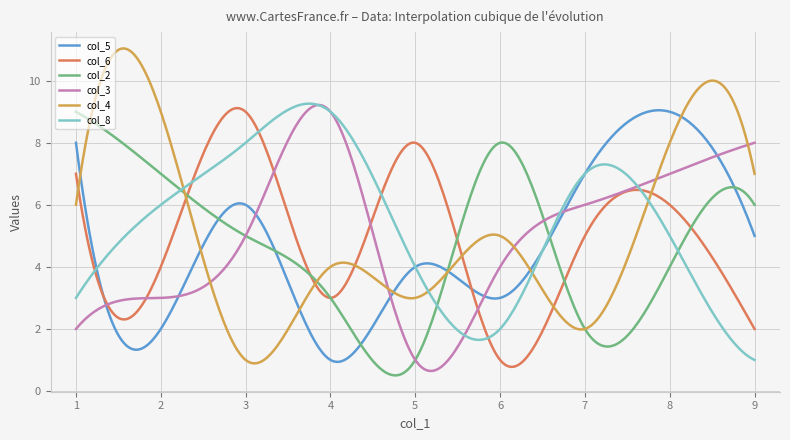

After their last crossing, which series has the higher values: col_8 or col_5?

col_5